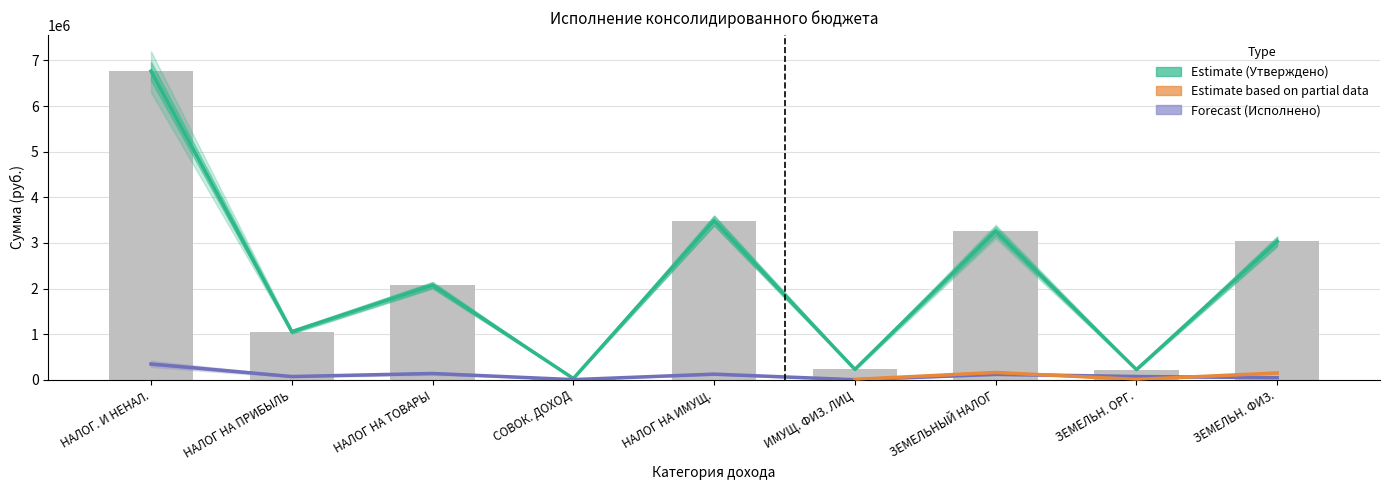

The value of Estimate (Утверждено) at НАЛОГ НА ПРИБЫЛЬ is 1844376.1. True or false?

False